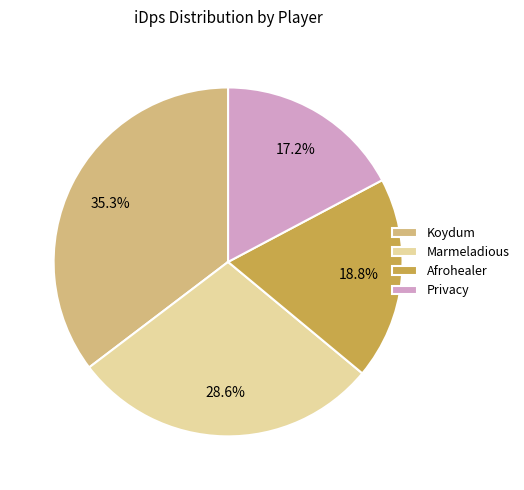

What is the ratio of the value at Marmeladious to the value at Koydum?

0.8